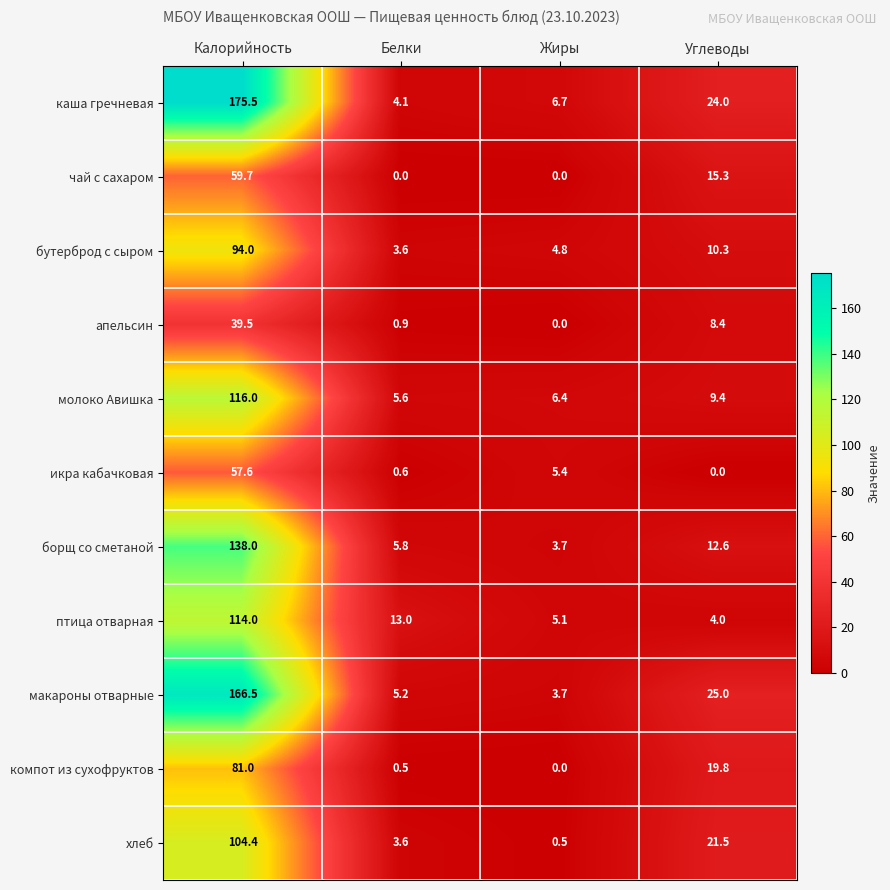

What is the difference between the каша гречневая values at Белки and Жиры?

2.6